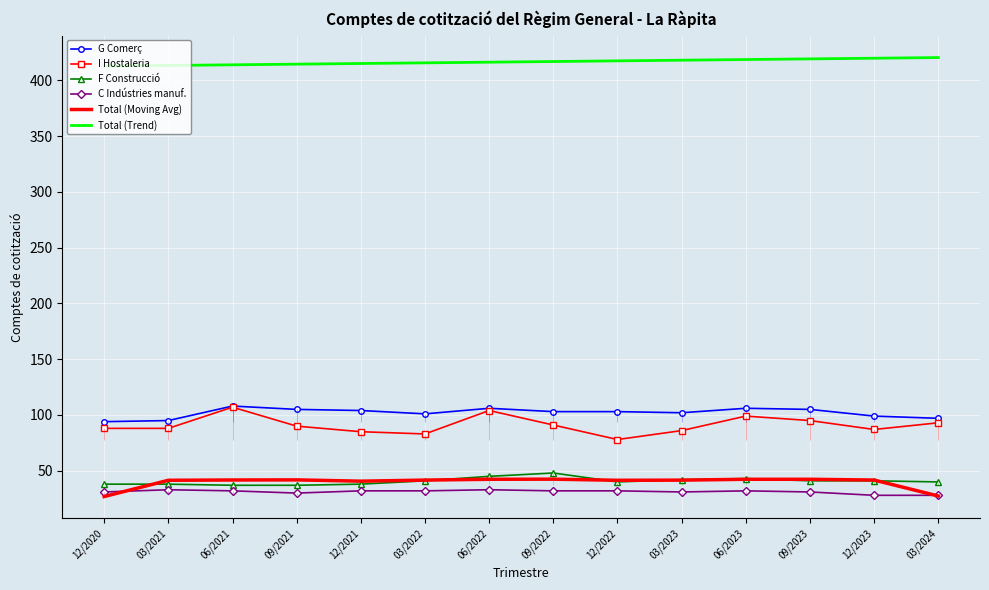

Between 09/2021 and 03/2024, which is larger?

09/2021